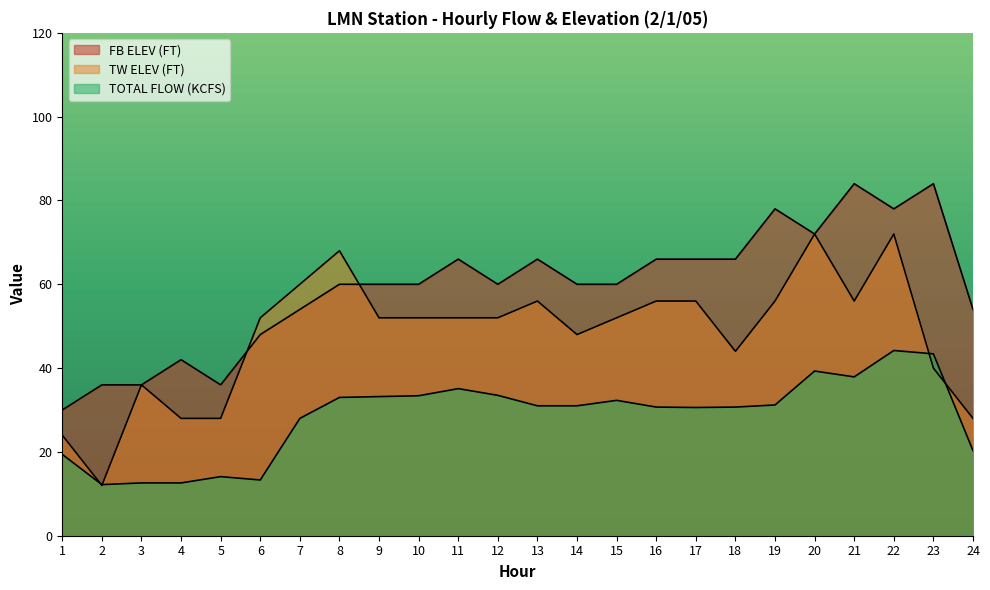

What is the sum of all FB ELEV (FT) values?

1422.0